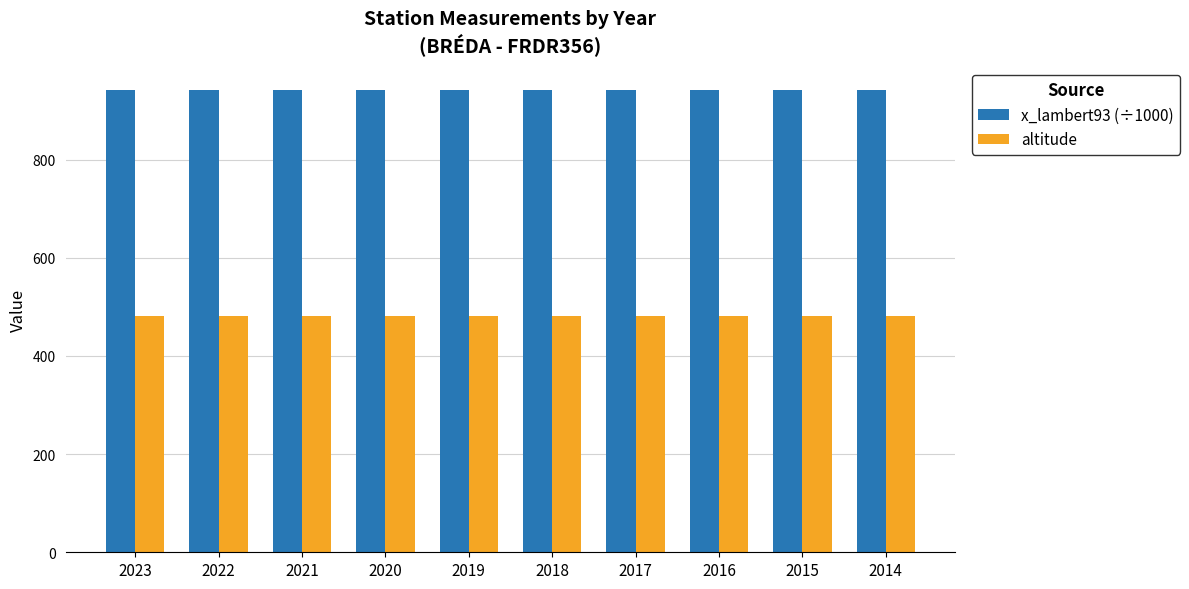

What is the minimum value shown in the chart?

481.0